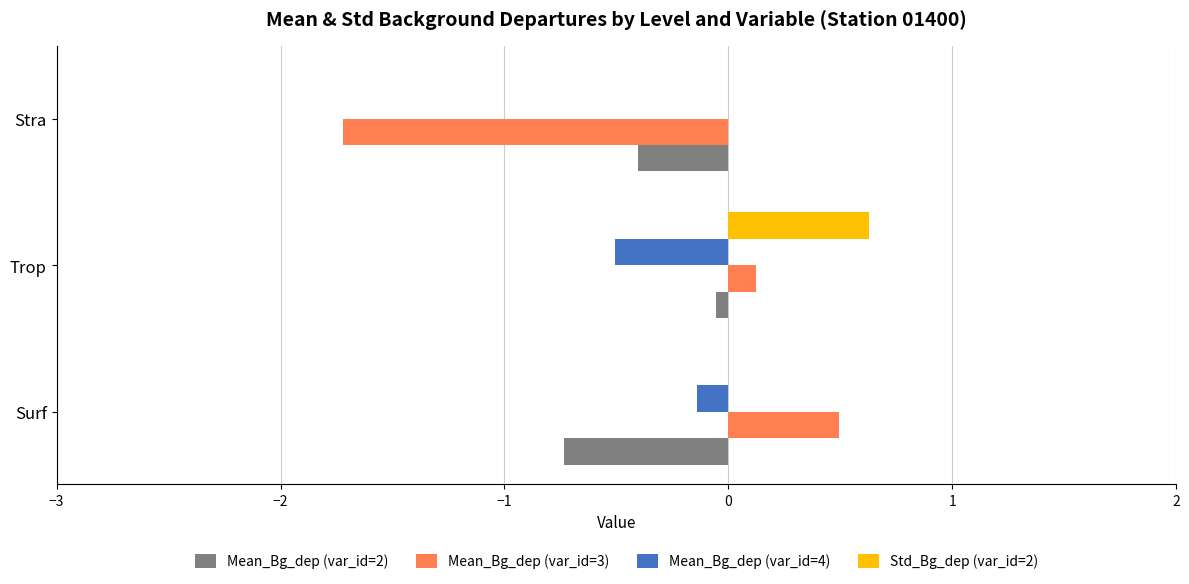

True or false: Std_Bg_dep (var_id=2) has a value of 0.0 at Surf.

True